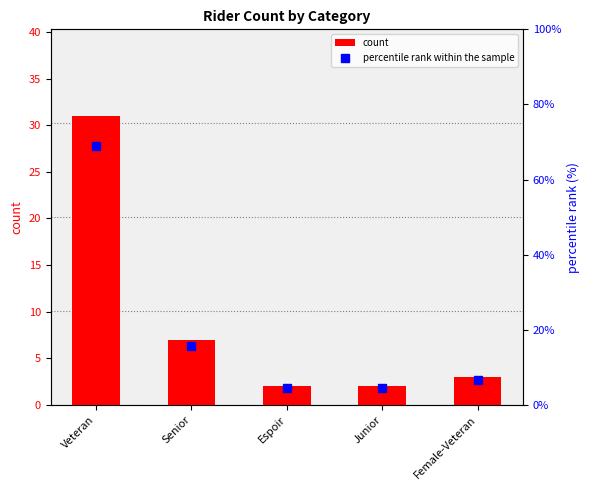

Between Espoir and Senior, which is larger?

Senior